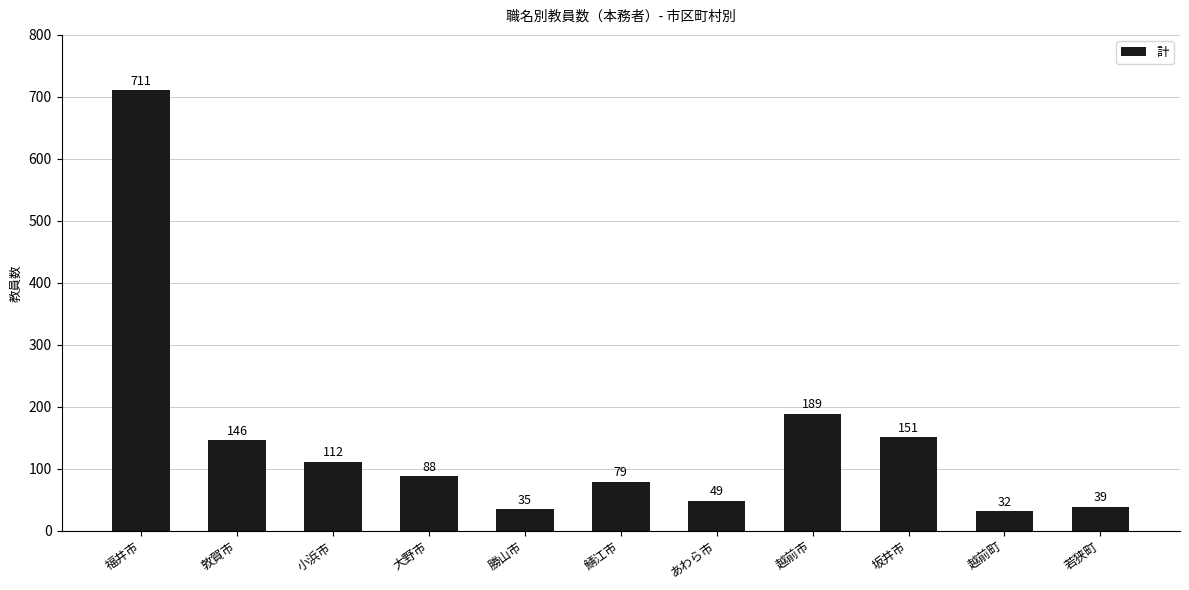

Where is the data nearest to the value 371?

越前市